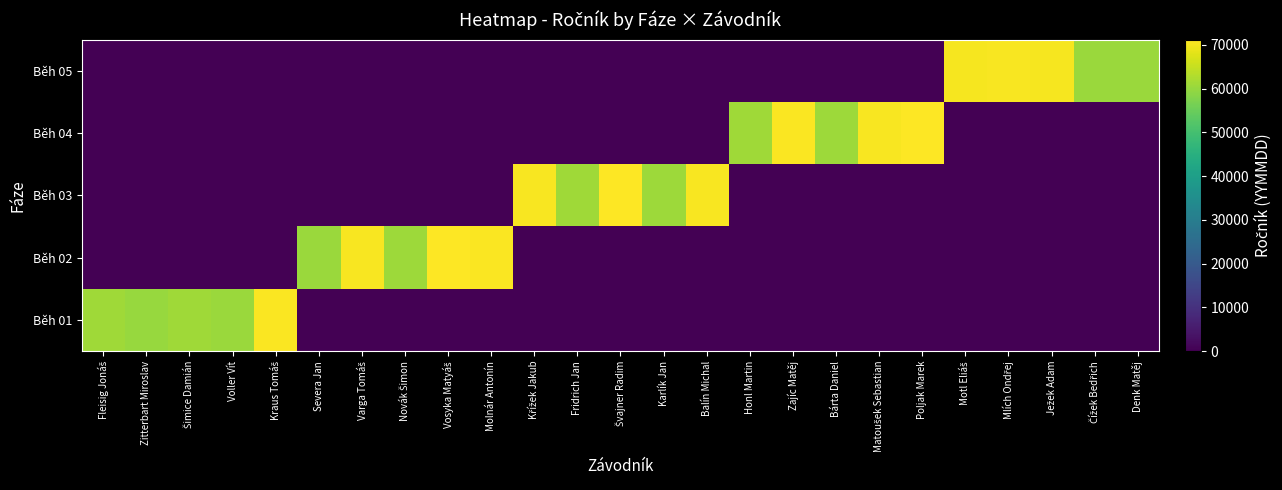

Rank the series at Zajíc Matěj from highest to lowest value.

Běh 04, Běh 01, Běh 02, Běh 03, Běh 05